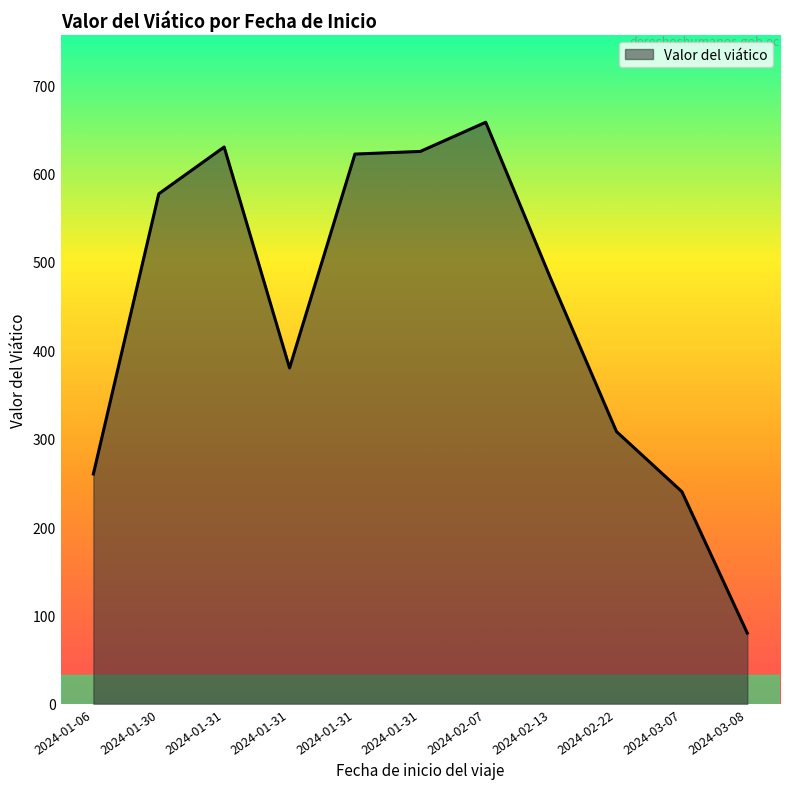

Is this an area chart (filled region under the line)?

Yes